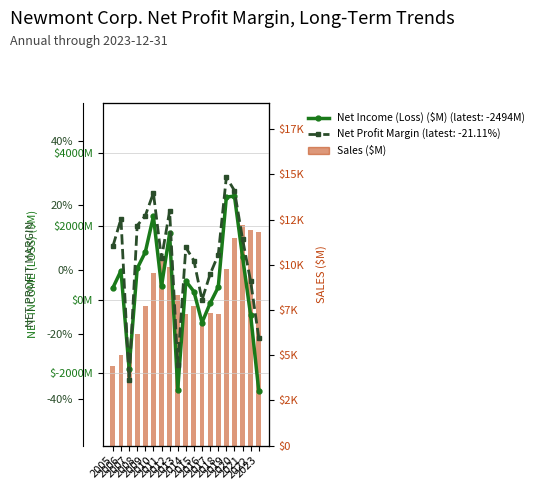

What is the value of the 3rd bar from the left?

5526